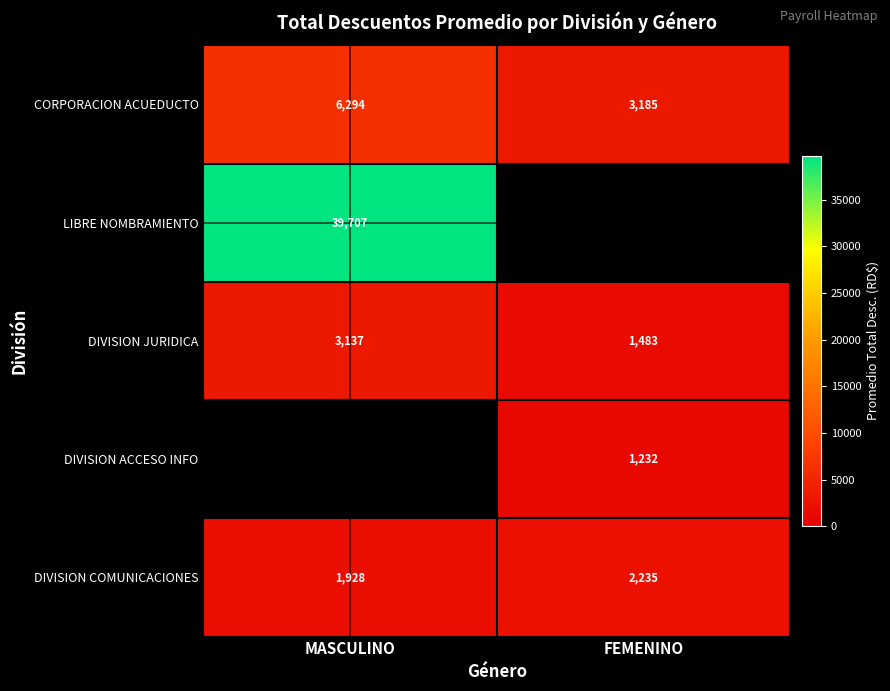

Rank the categories by CORPORACION ACUEDUCTO value from lowest to highest.

FEMENINO, MASCULINO